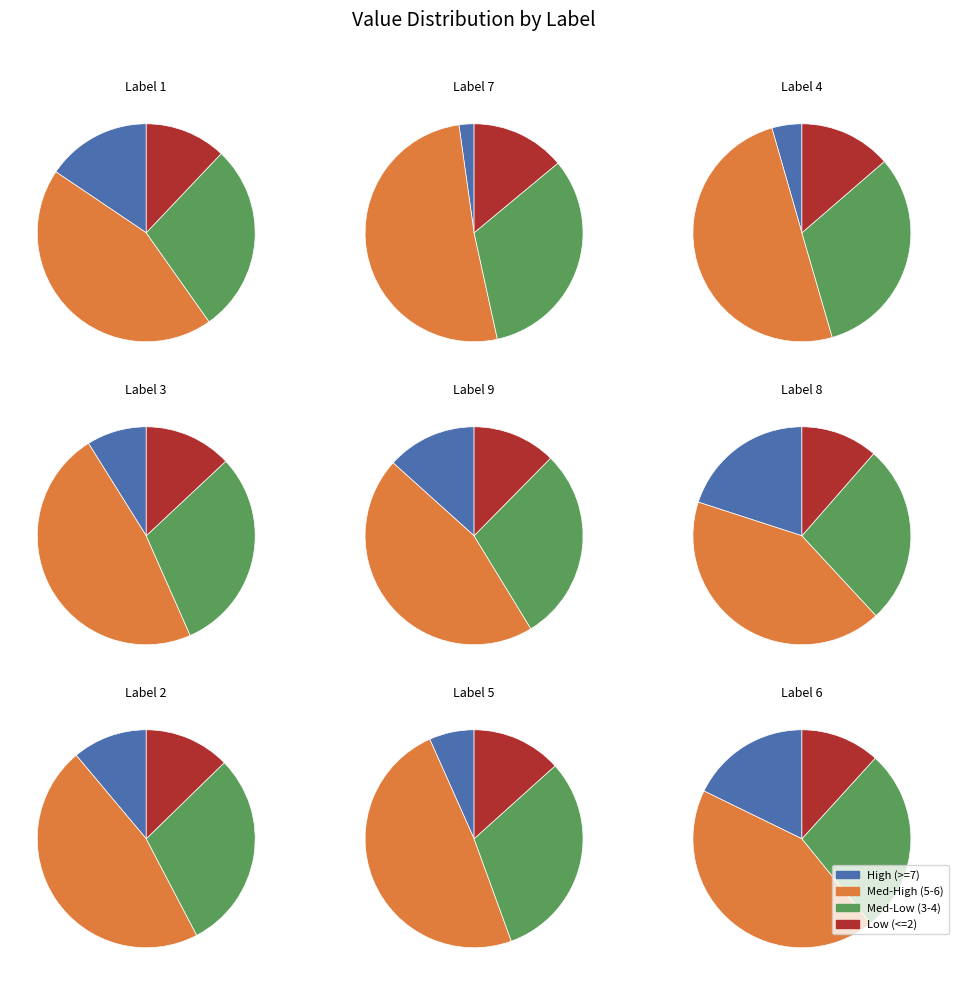

What portion of the pie excludes 9?

90.0%